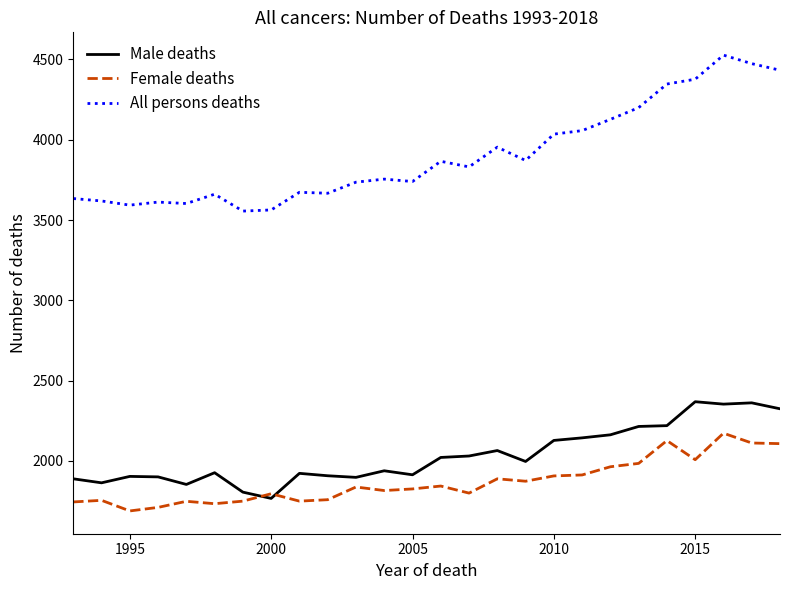

What is the lowest value of the Female deaths series?

1689